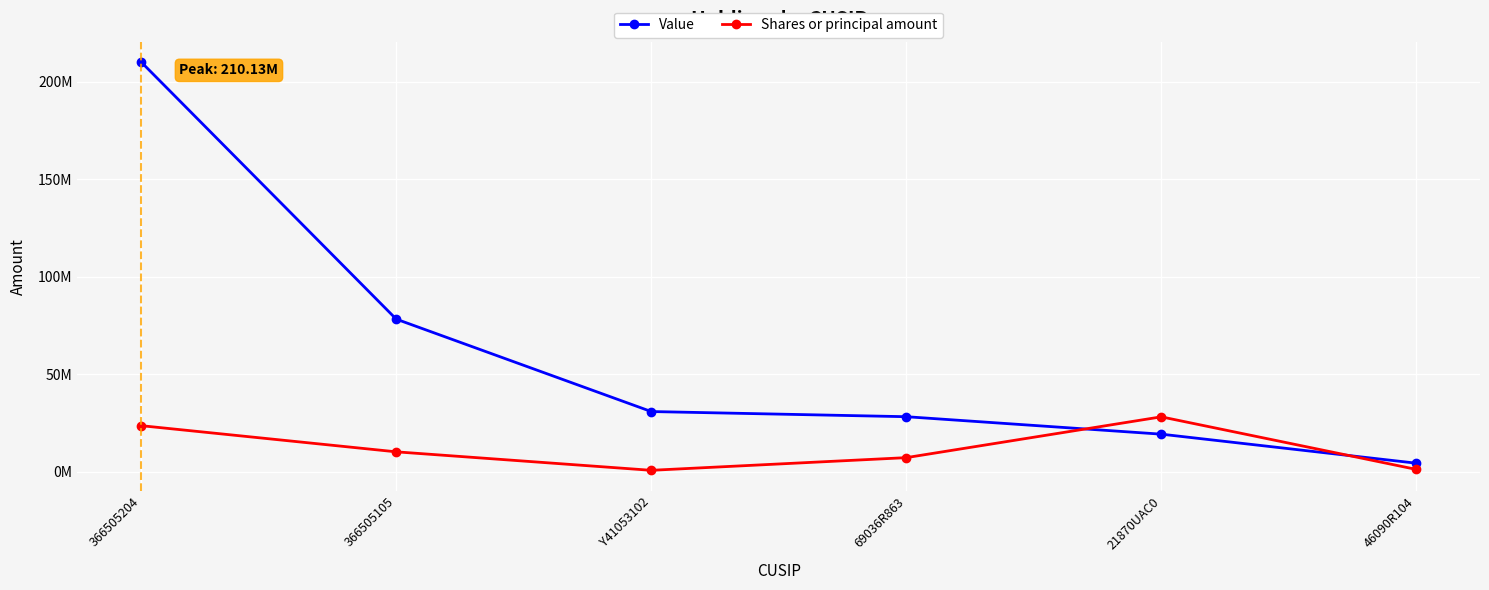

True or false: Shares or principal amount has a value of 28170000 at 21870UAC0.

True